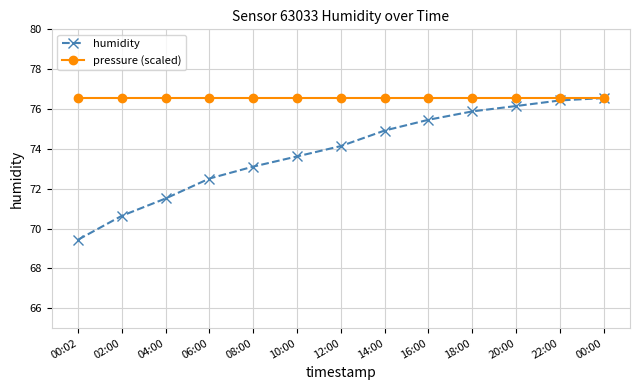

Rank the series by their average value, from highest to lowest.

pressure (scaled), humidity